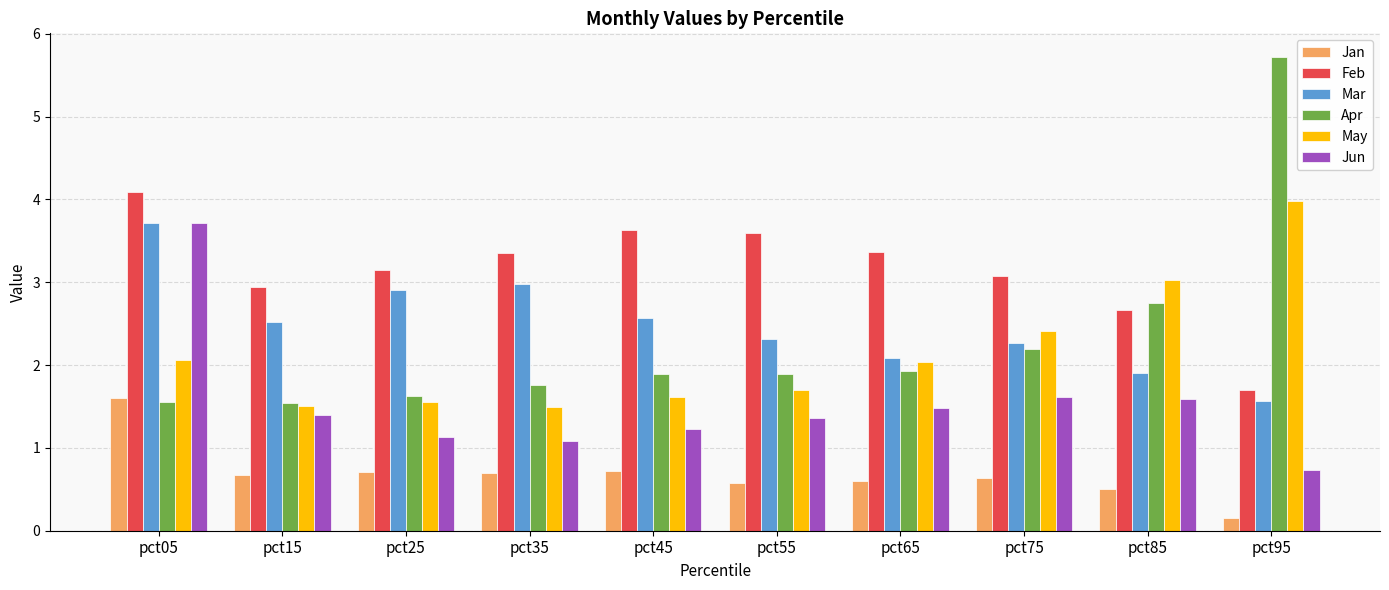

What is the difference between the maximum and second lowest values in the Apr series?

4.2